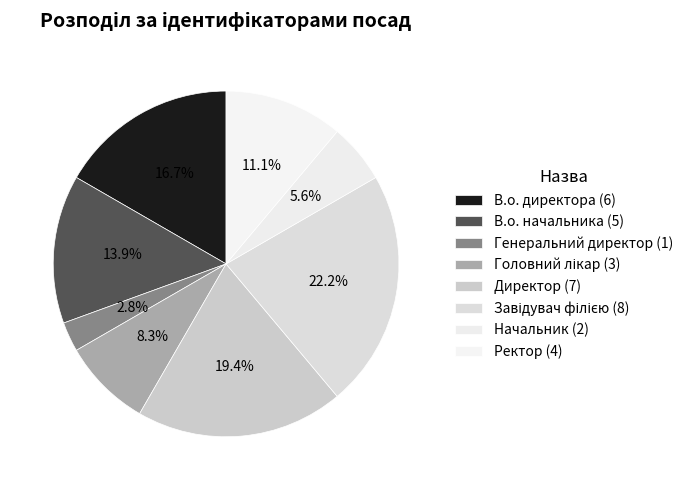

Which category has the biggest portion of the pie?

Завідувач філією